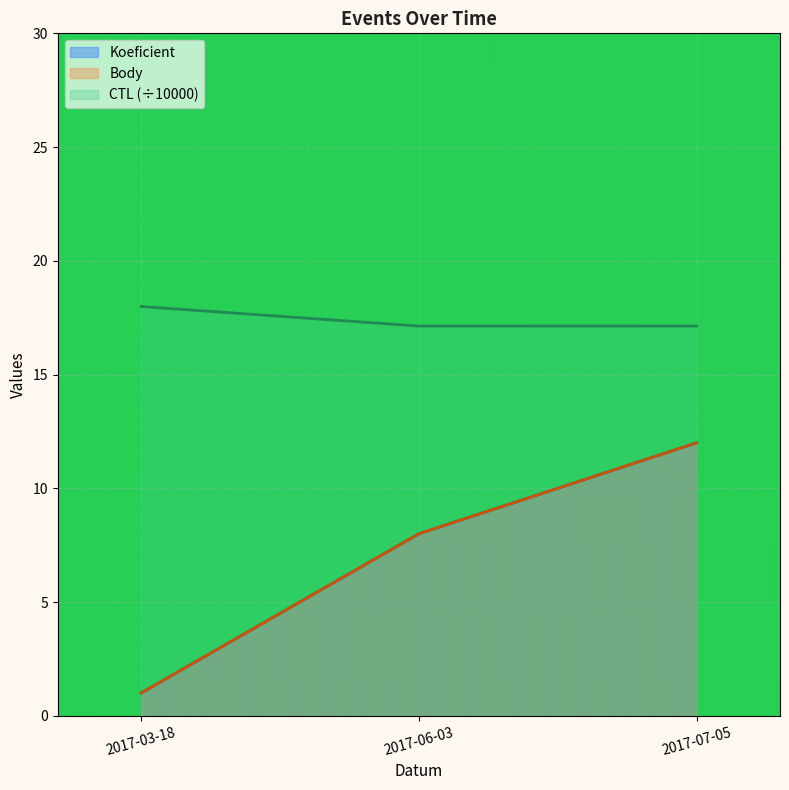

What is the maximum value shown in the chart?

18.0